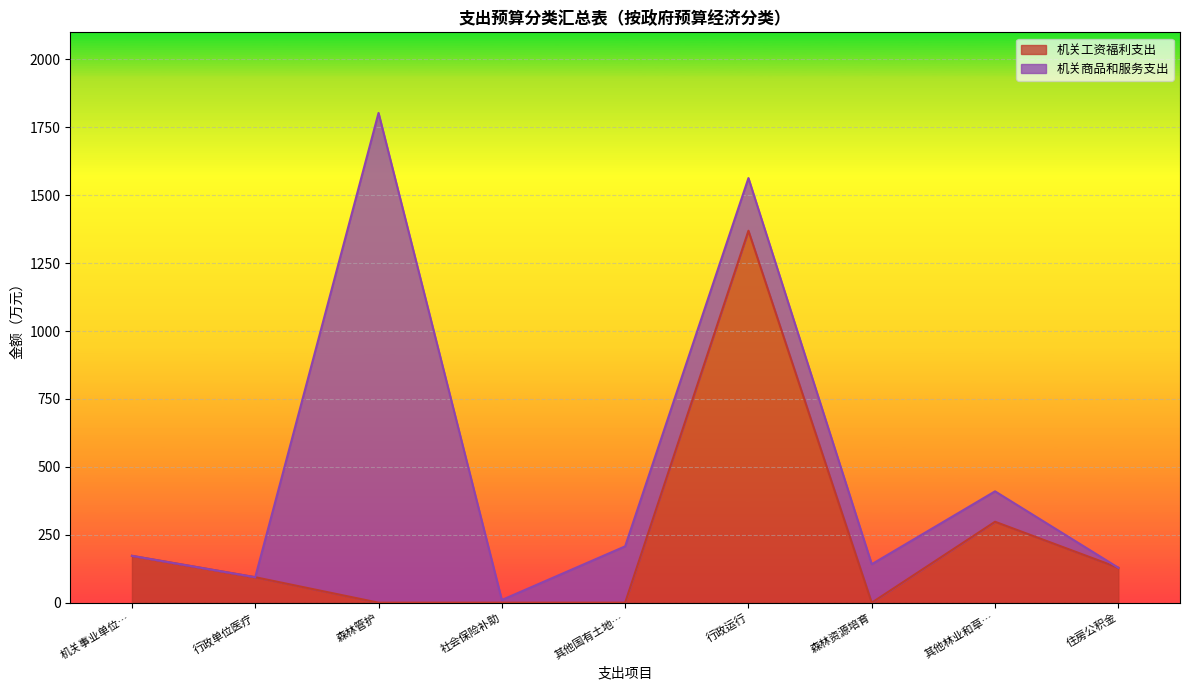

How many values exceed 93?

5